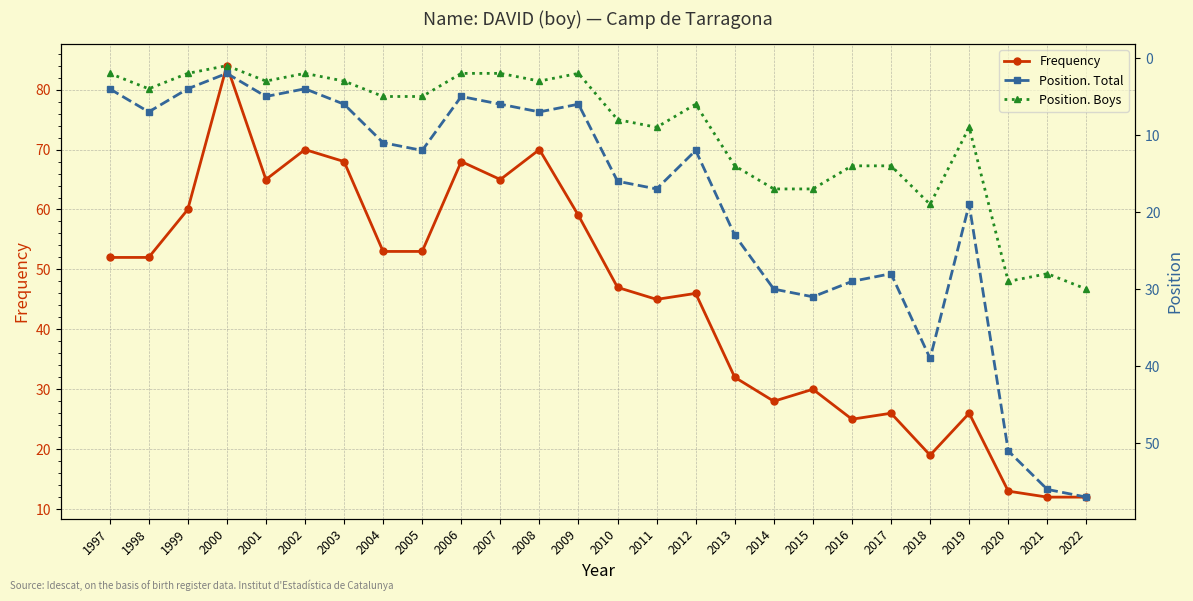

List the series in order of their overall mean, lowest first.

Position. Boys, Position. Total, Frequency